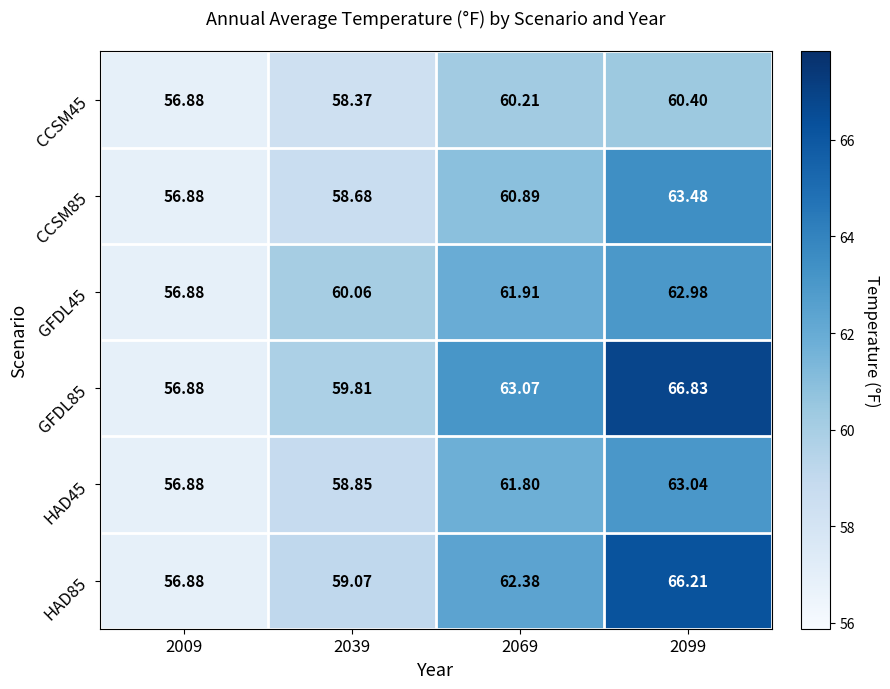

Is the value of GFDL45 at 2069 greater than the value of HAD45 at 2069?

Yes